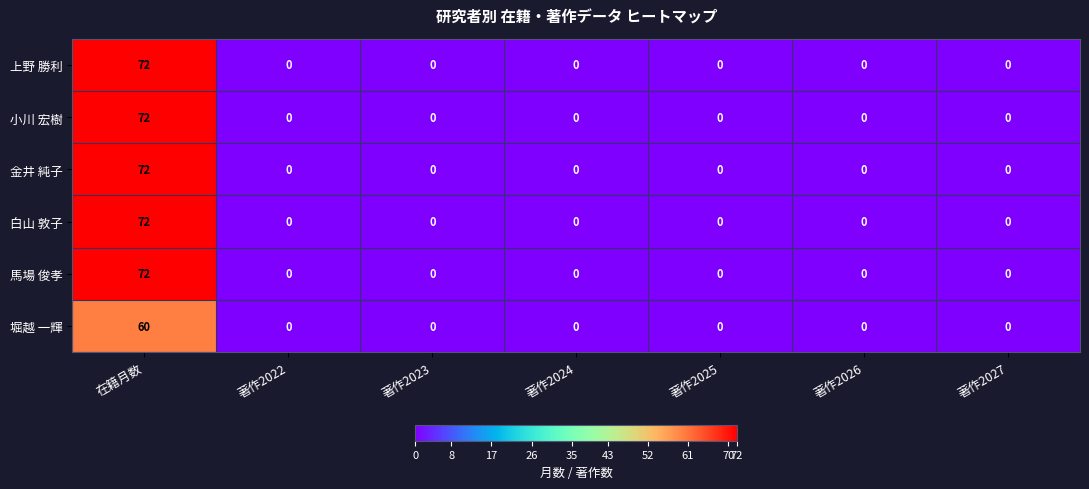

At how many categories does at least one series exceed 63?

1